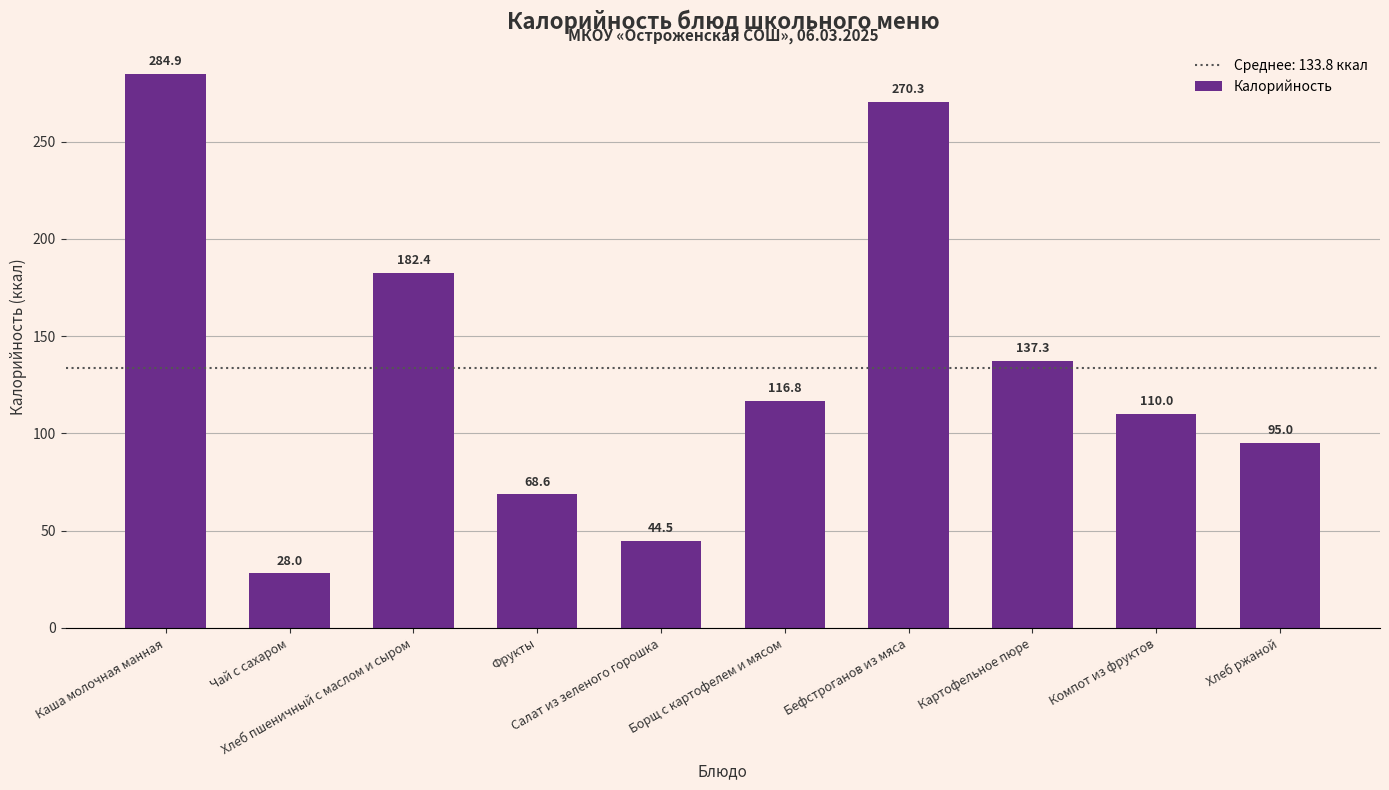

What is the value of the 4th bar from the left?

68.6